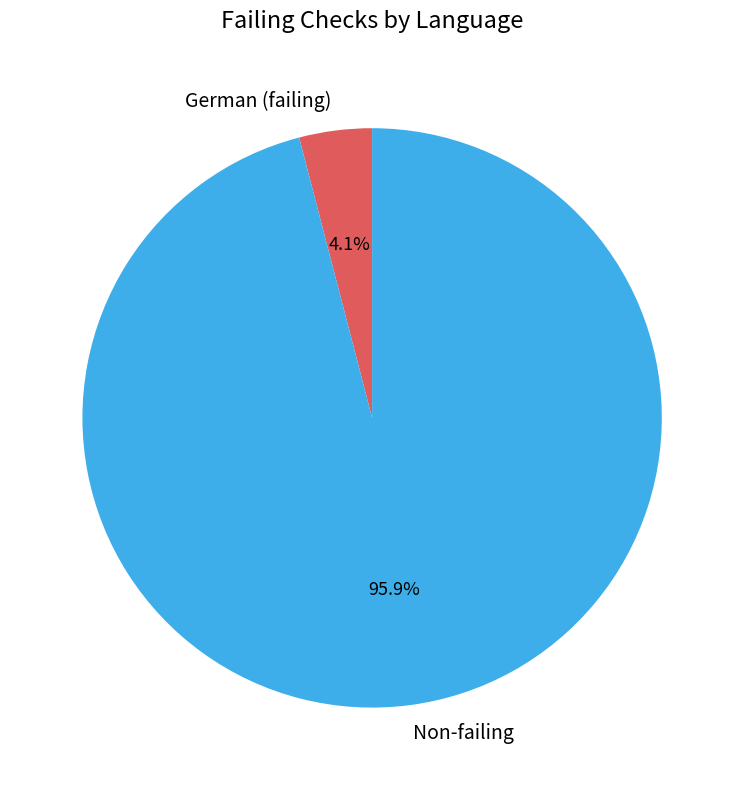

What percentage is NOT represented by German (failing)?

95.9%